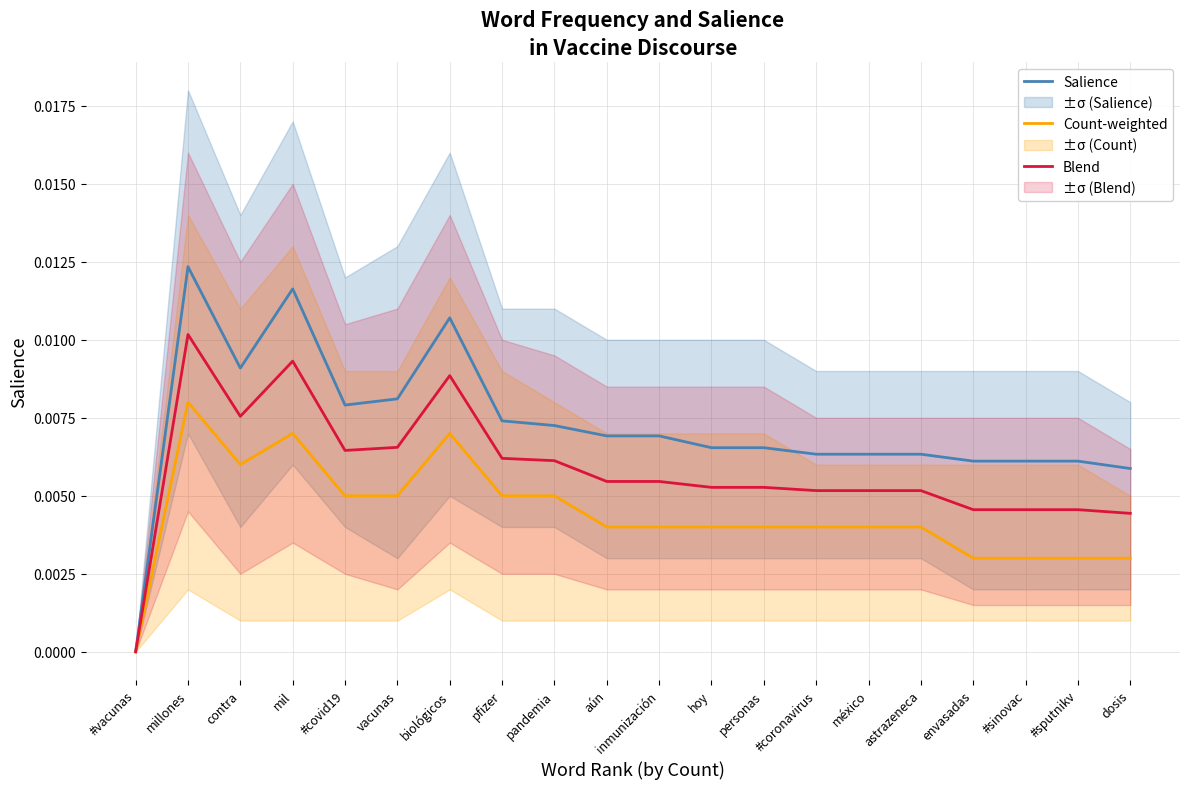

True or false: Count-weighted and Blend cross at least once.

False